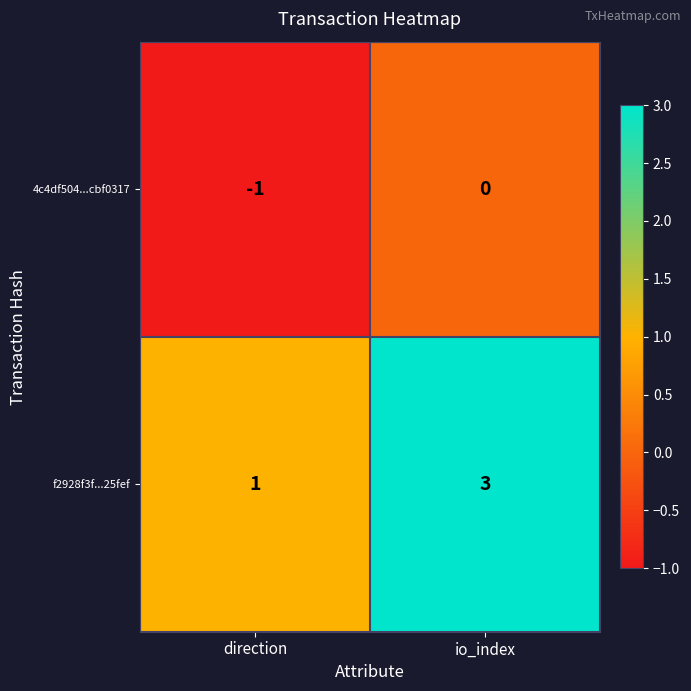

Reading left to right, what are all the values shown in this chart?

4c4df504...cbf0317: direction=-1	io_index=0
f2928f3f...25fef: direction=1	io_index=3